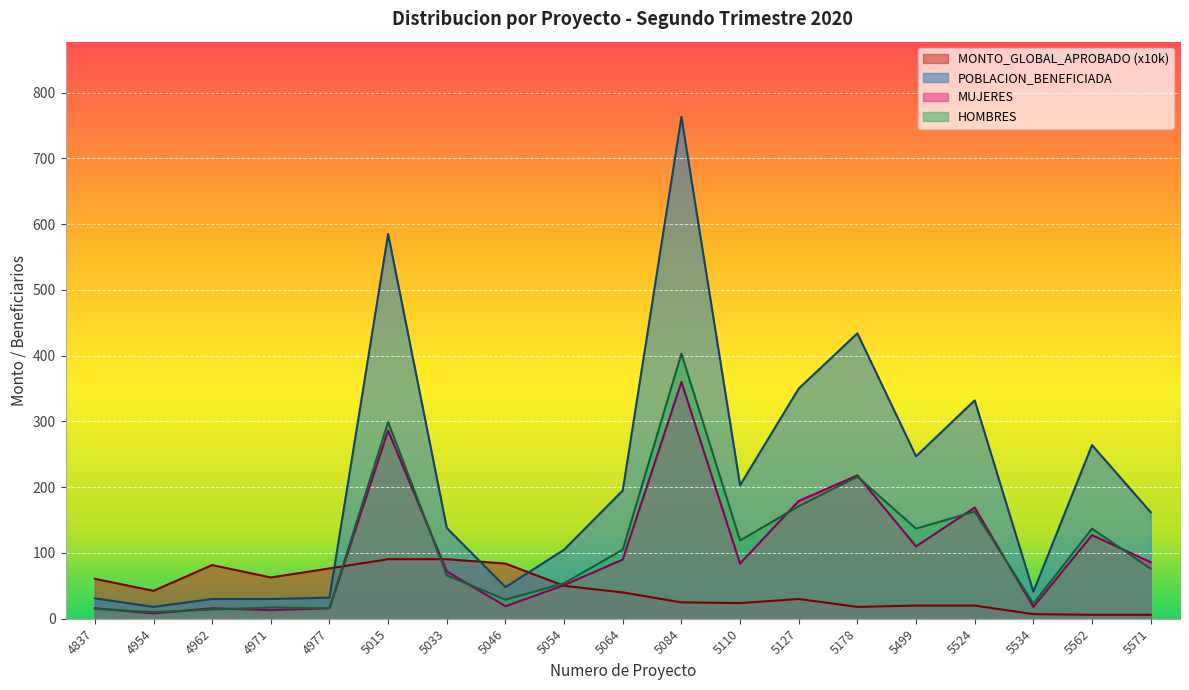

What are all the series names shown in the legend?

MONTO_GLOBAL_APROBADO (x10k), POBLACION_BENEFICIADA, MUJERES, HOMBRES